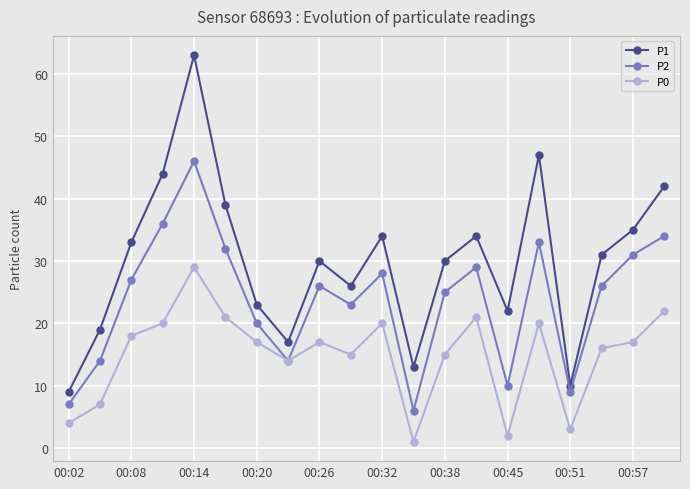

Which series has the largest range (max minus min)?

P1